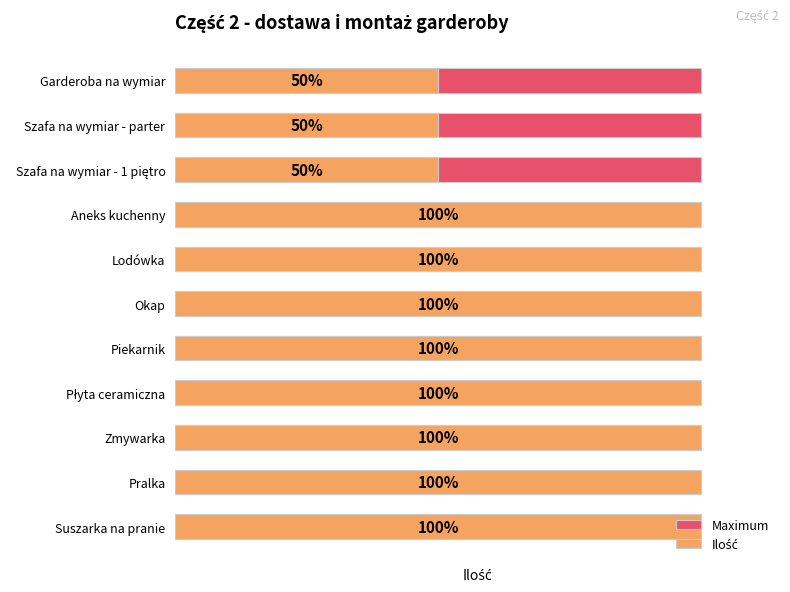

True or false: Maximum has a value of 1.0 at 7.

False